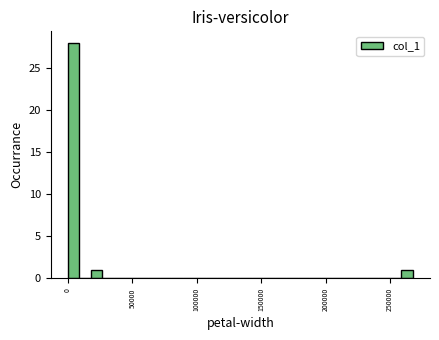

Read against the x-axis, roughly where is the centre of the tallest bar?

5000